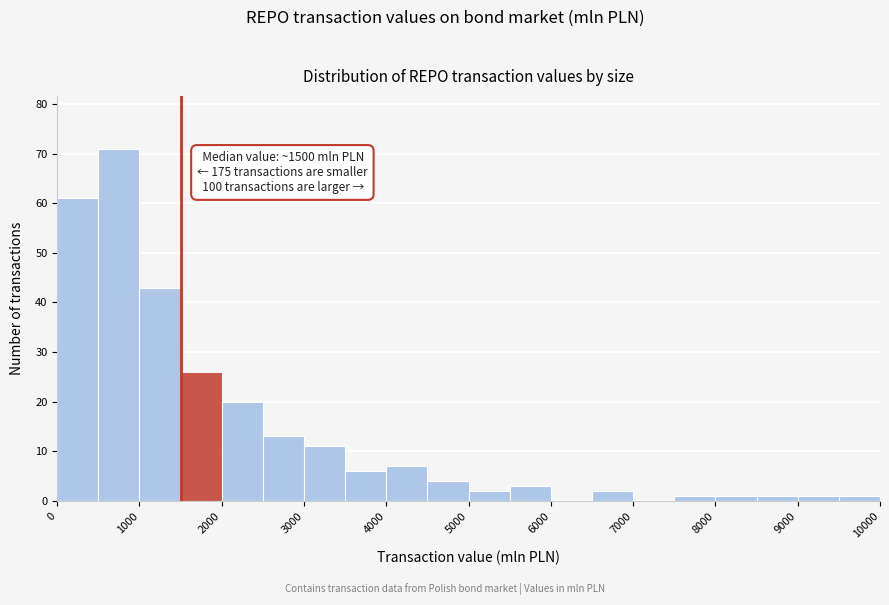

Over which range of the x-axis is the bar tallest?

500 to 1000